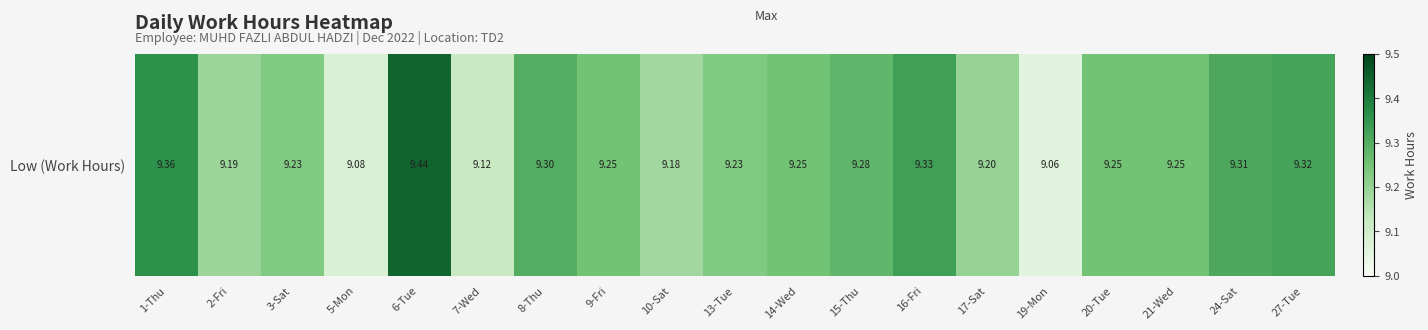

Reading right to left, transcribe all the data shown in this chart.

27-Tue=9.3	24-Sat=9.3	21-Wed=9.2	20-Tue=9.2	19-Mon=9.1	17-Sat=9.2	16-Fri=9.3	15-Thu=9.3	14-Wed=9.2	13-Tue=9.2	10-Sat=9.2	9-Fri=9.2	8-Thu=9.3	7-Wed=9.1	6-Tue=9.4	5-Mon=9.1	3-Sat=9.2	2-Fri=9.2	1-Thu=9.4